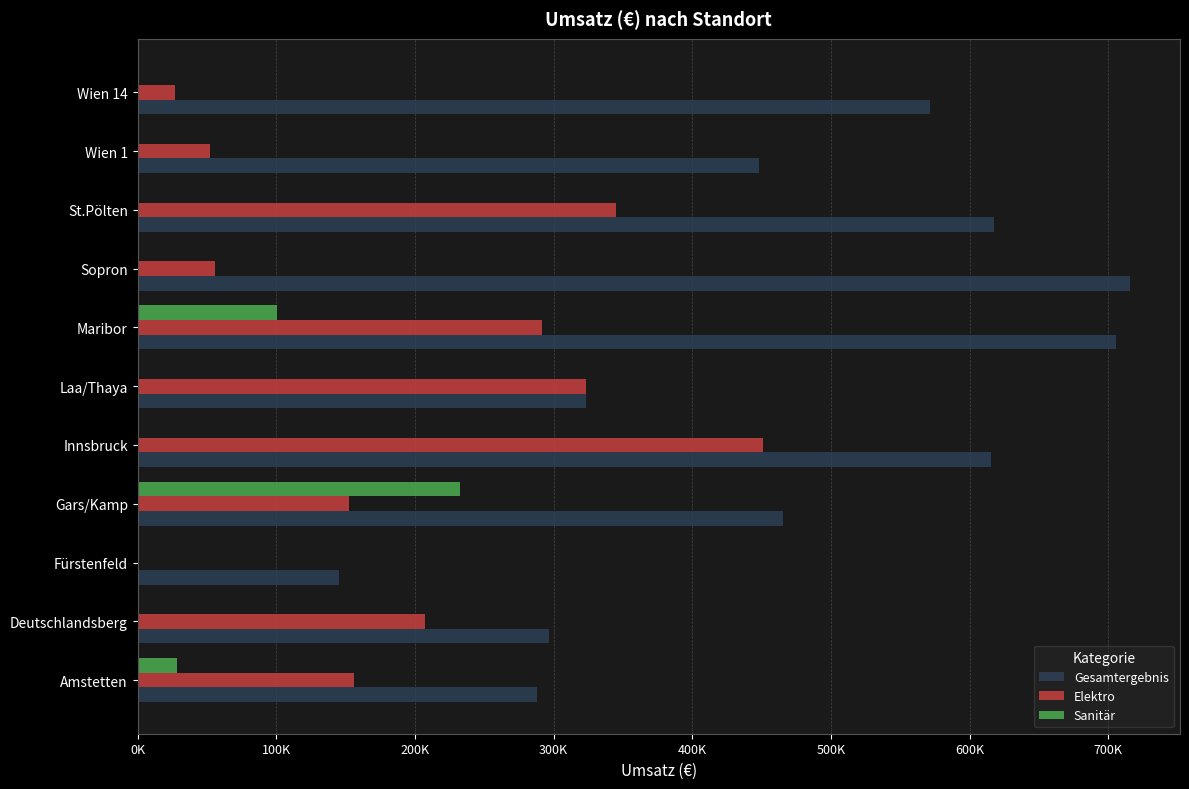

What is the difference between the second highest and minimum values in the Elektro series?

345203.2